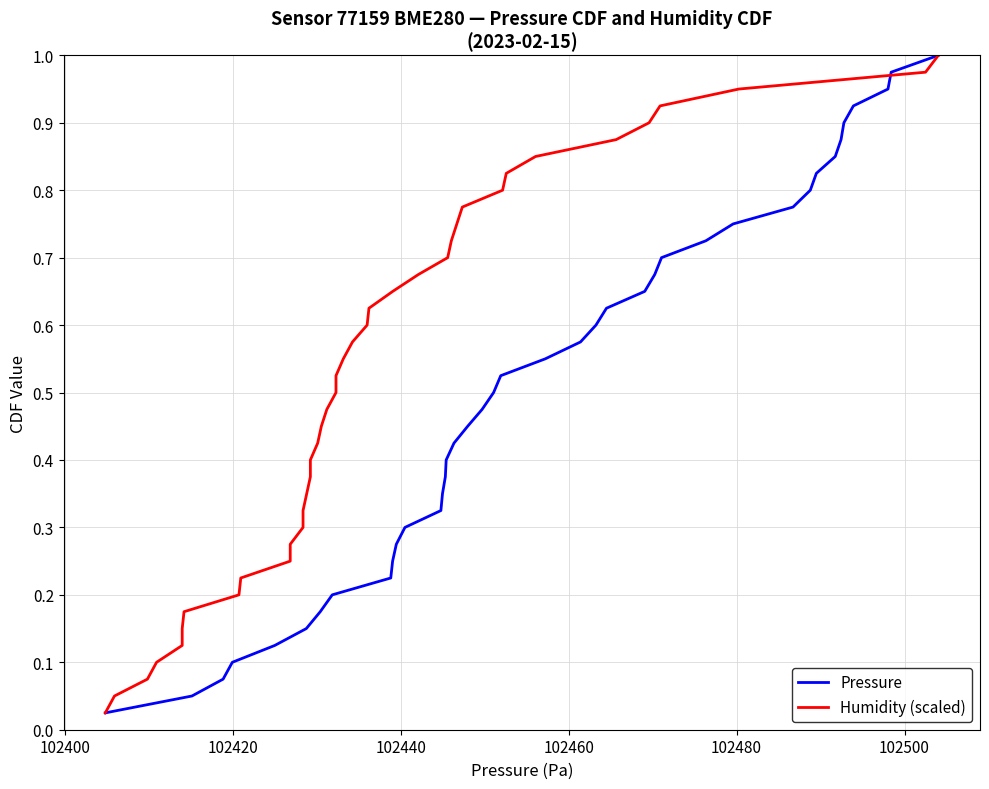

At how many categories does at least one series exceed 0?

40